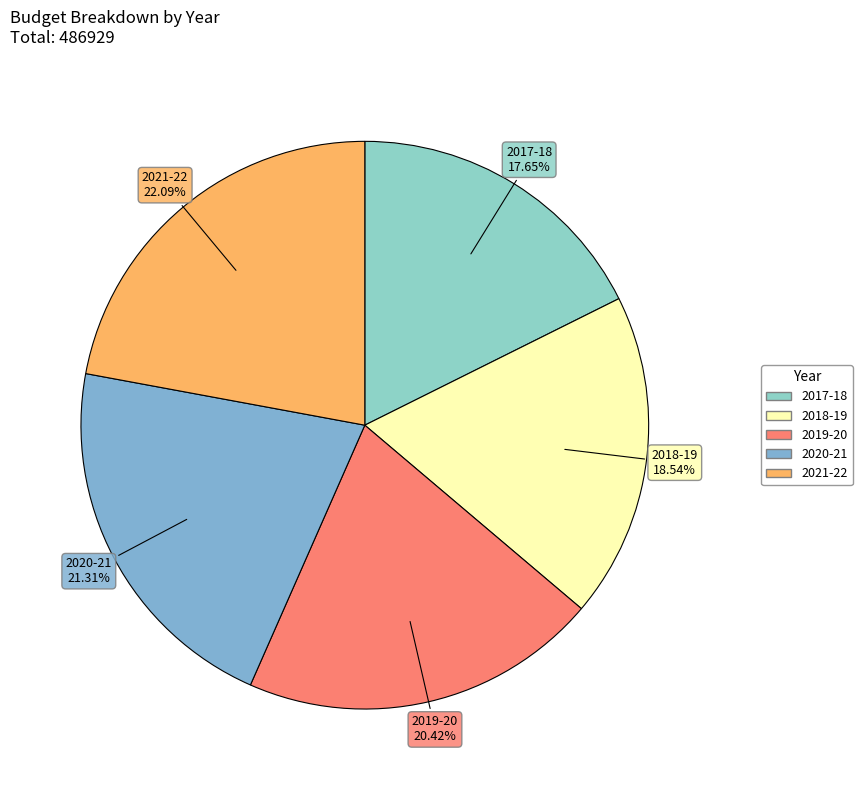

Between 2021-22 and 2018-19, which is larger?

2021-22